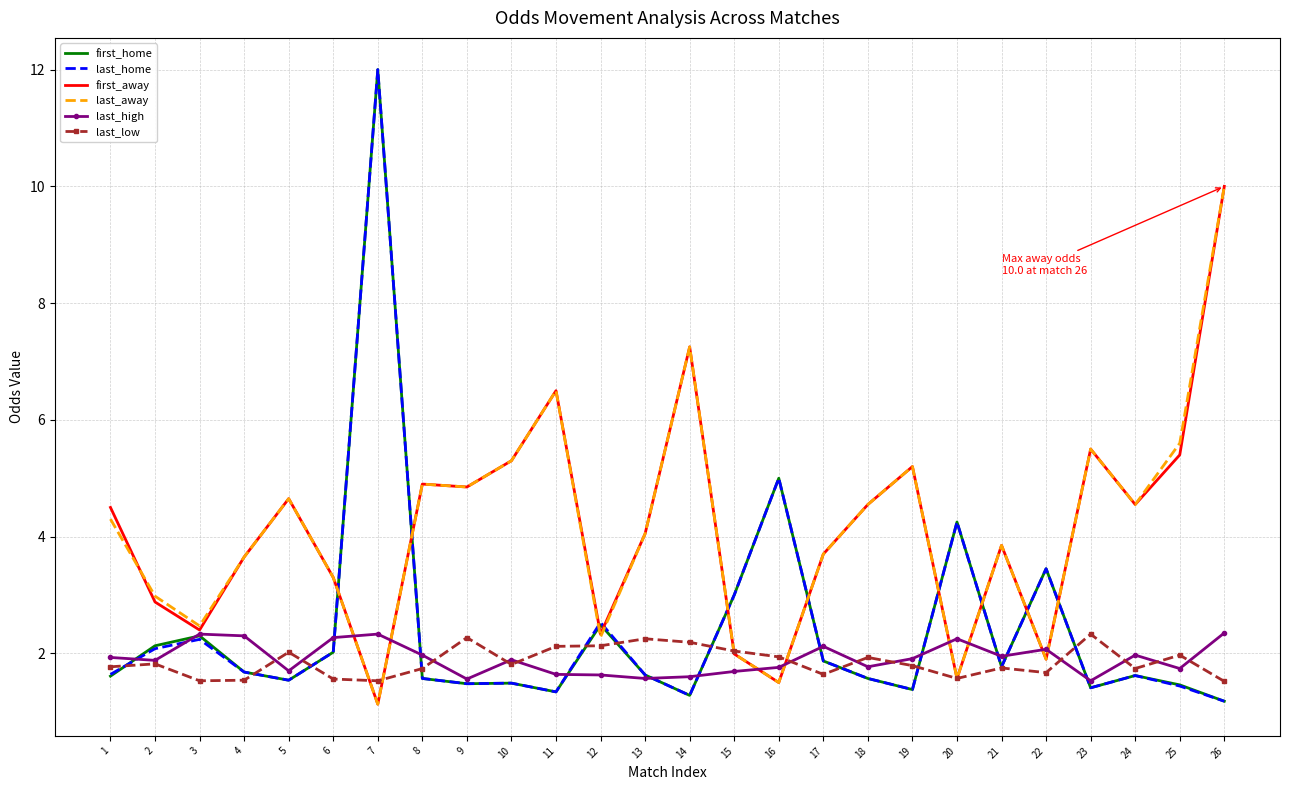

Is it true that last_high equals 1.9 at 21?

True